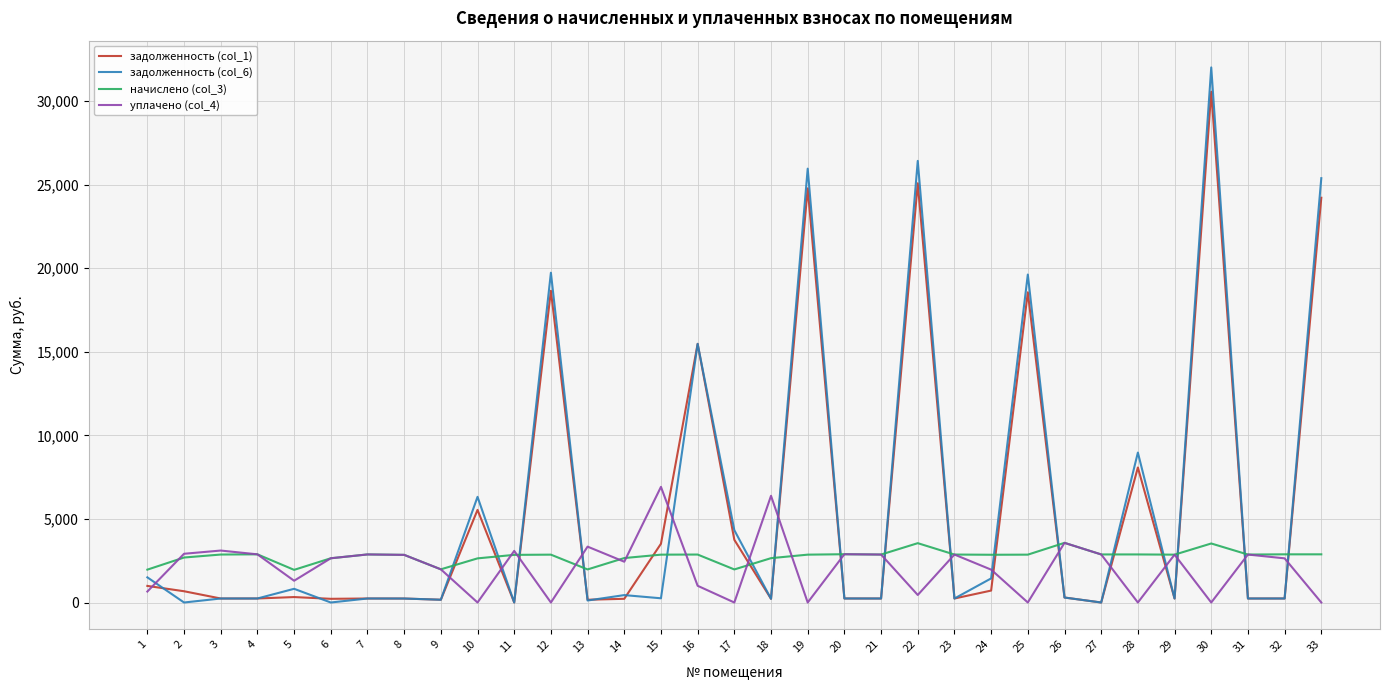

What is the difference between the second highest and second lowest values in the уплачено (col_4) series?

6381.5